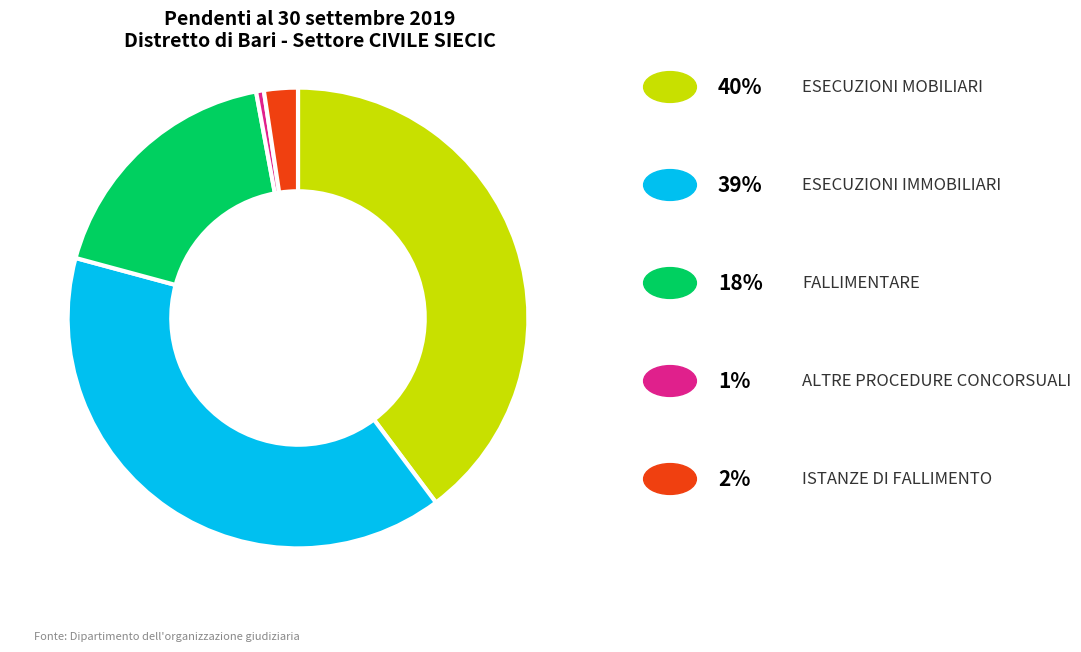

Is there a majority slice in this chart?

No